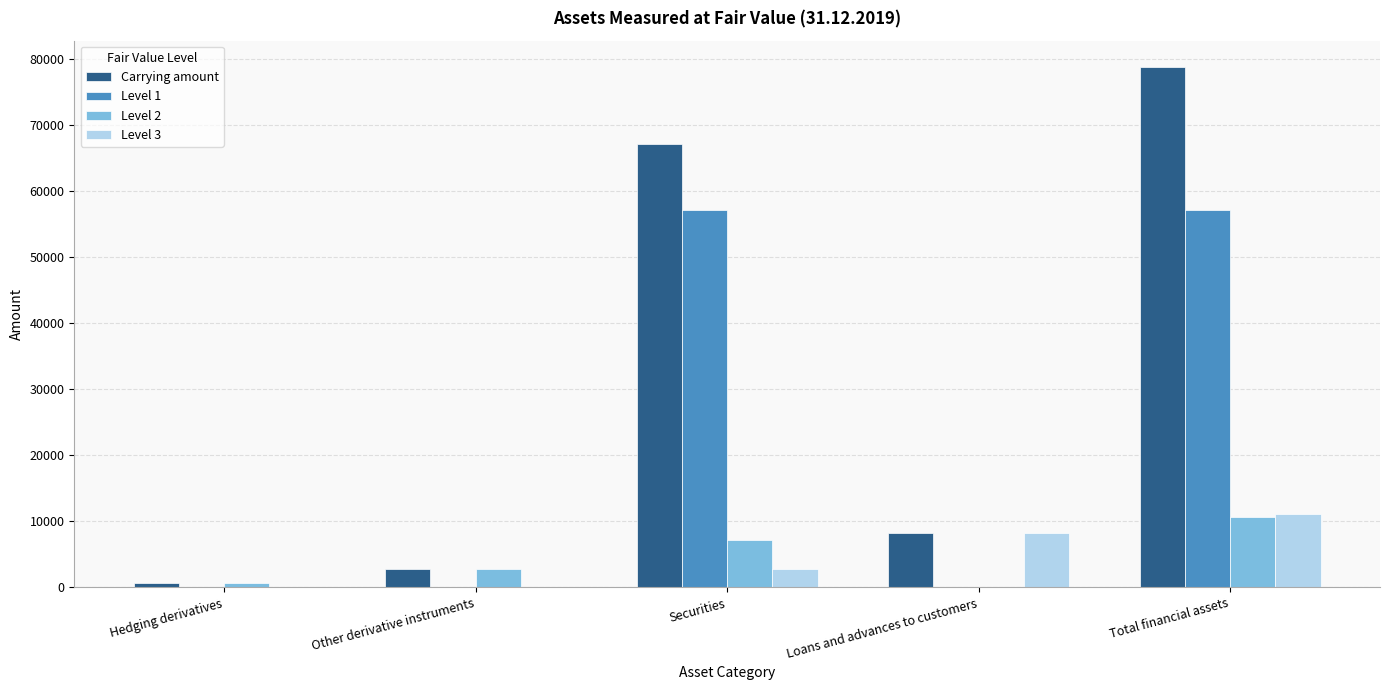

What is the sum of all Level 3 values?

22218